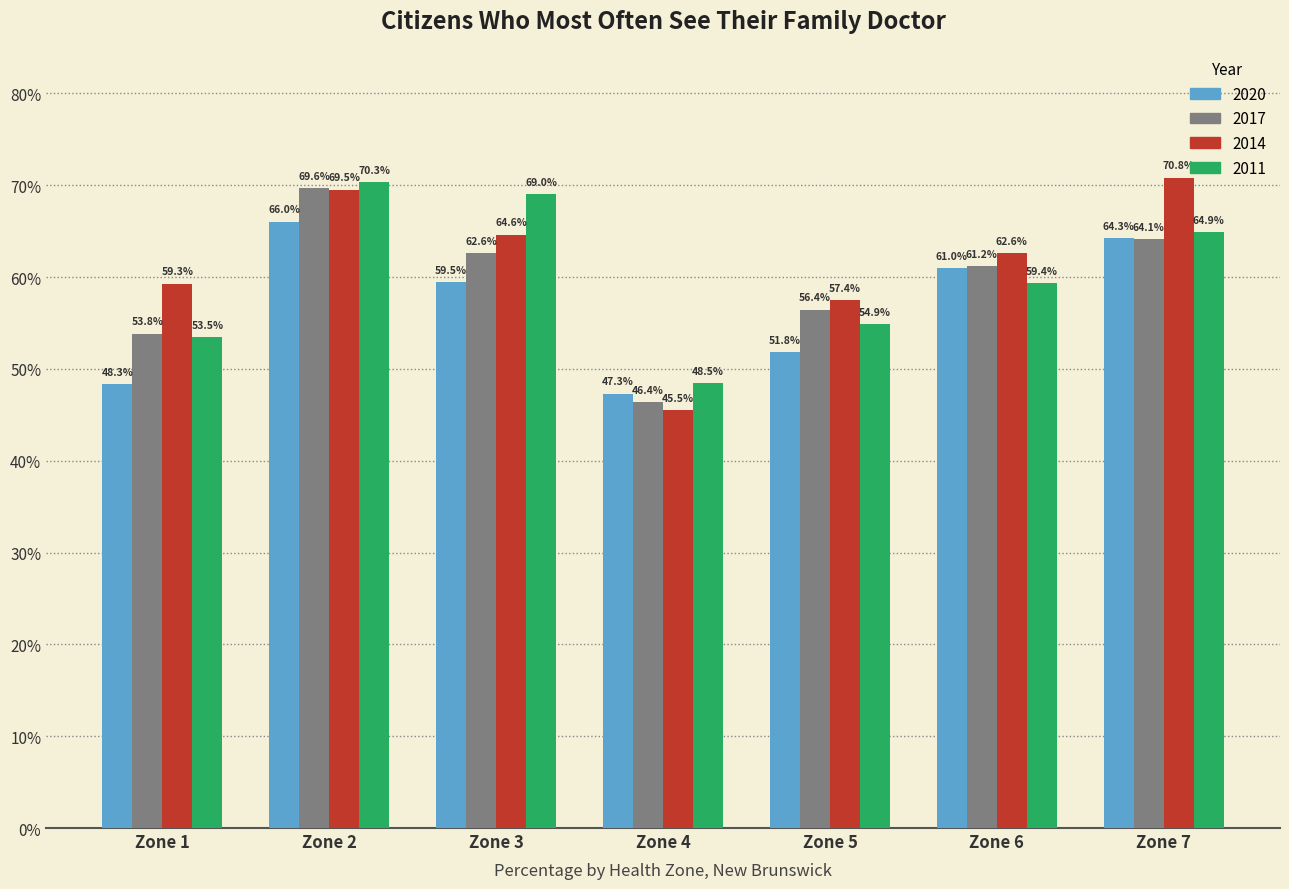

How many values in the 2011 series are below 59?

3